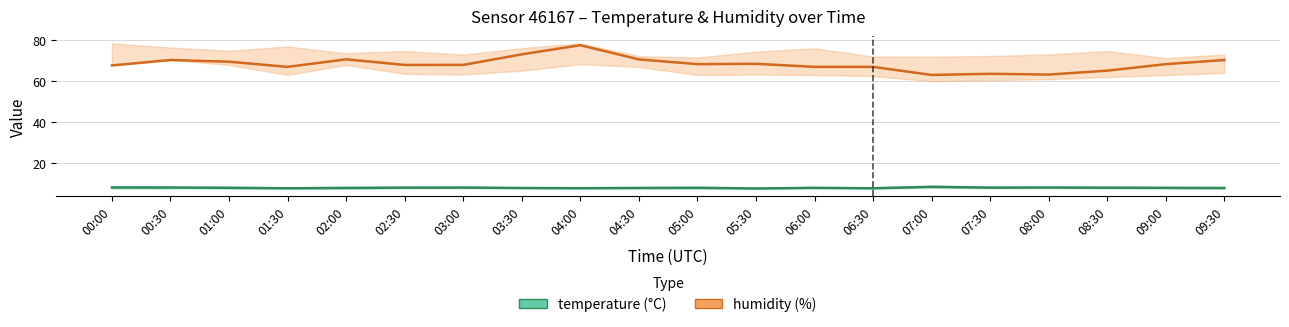

At 05:00, list the series in order from largest to smallest.

humidity, temperature